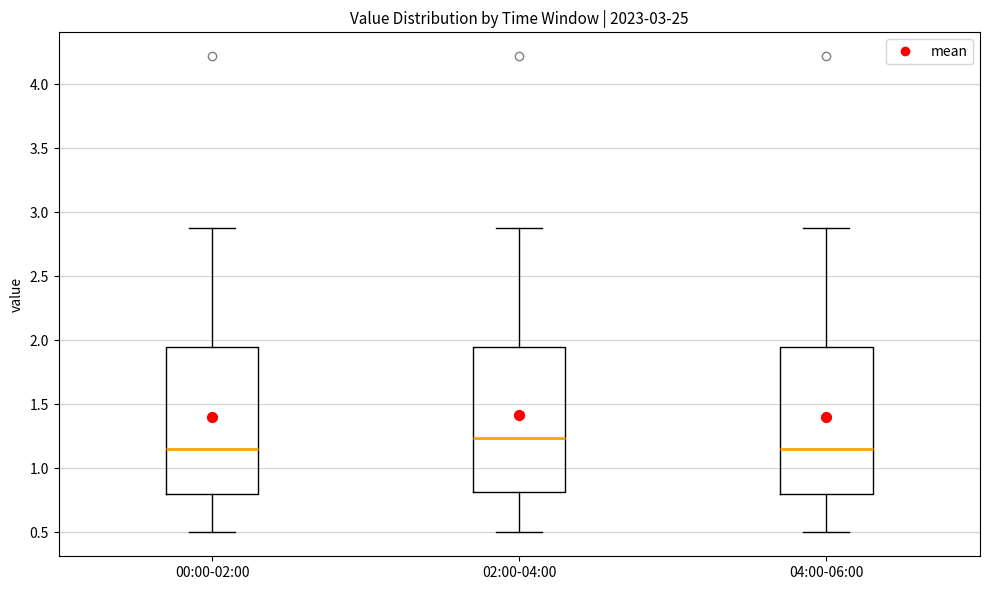

Reading left to right, transcribe this box plot: for each box, give where its median line is, the range the box spans, and where its two whiskers end, as read against the y-axis. The values are not printed on the chart, so give them approximately, as read against the axis.

00:00-02:00: median 1.15, box 0.80 to 1.95, whiskers 0.50 to 2.90
02:00-04:00: median 1.25, box 0.80 to 1.95, whiskers 0.50 to 2.90
04:00-06:00: median 1.15, box 0.80 to 1.95, whiskers 0.50 to 2.90